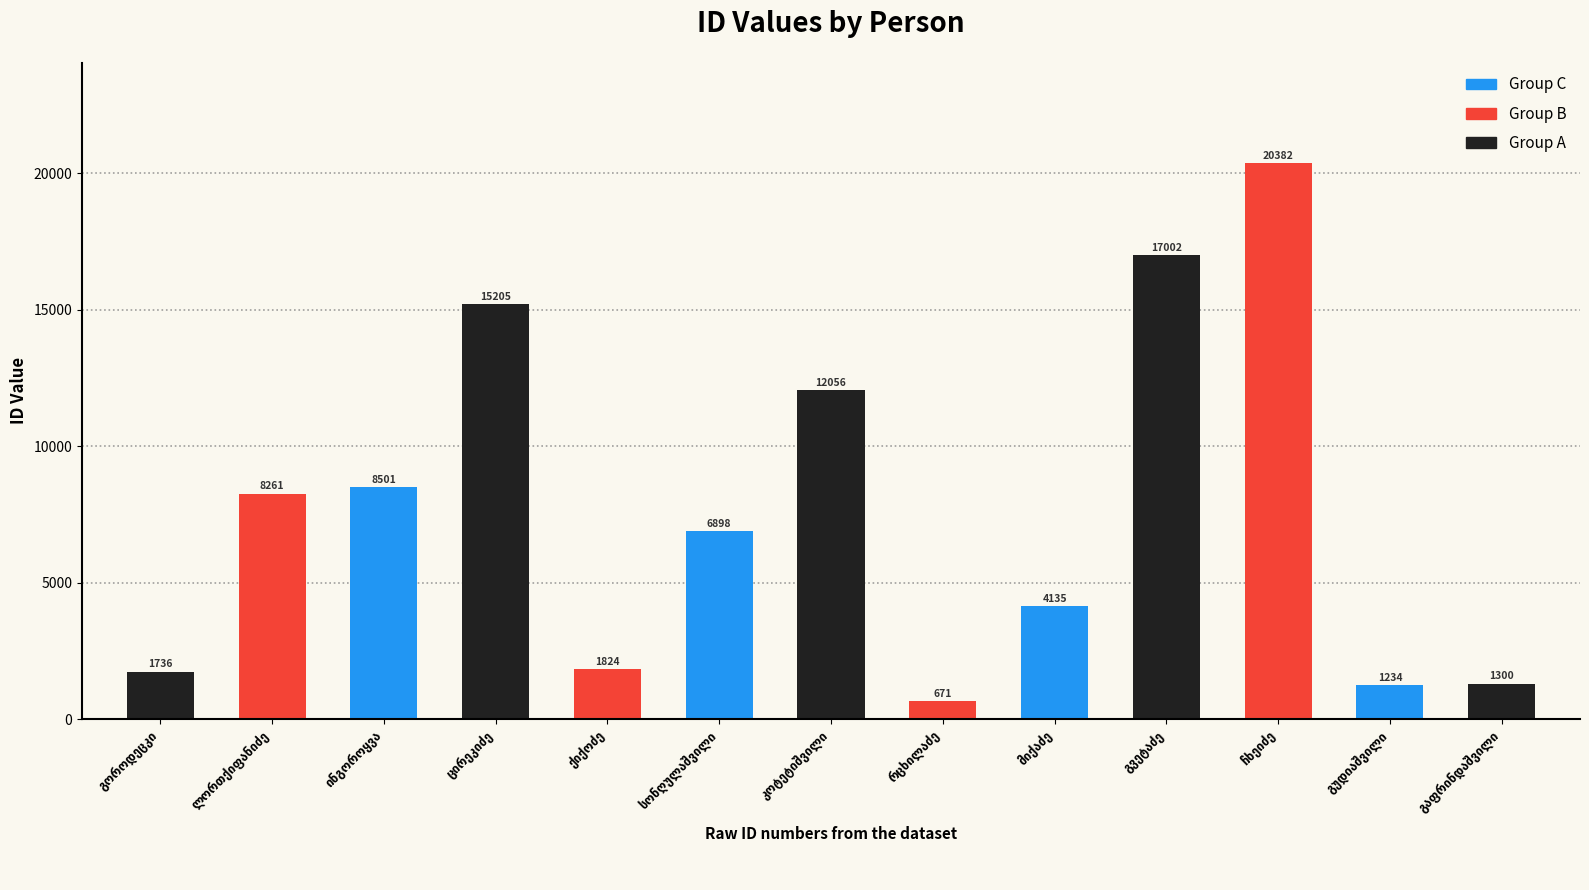

Reading left to right, what are all the values shown in this chart?

1736	8261	8501	15205	1824	6898	12056	671	4135	17002	20382	1234	1300